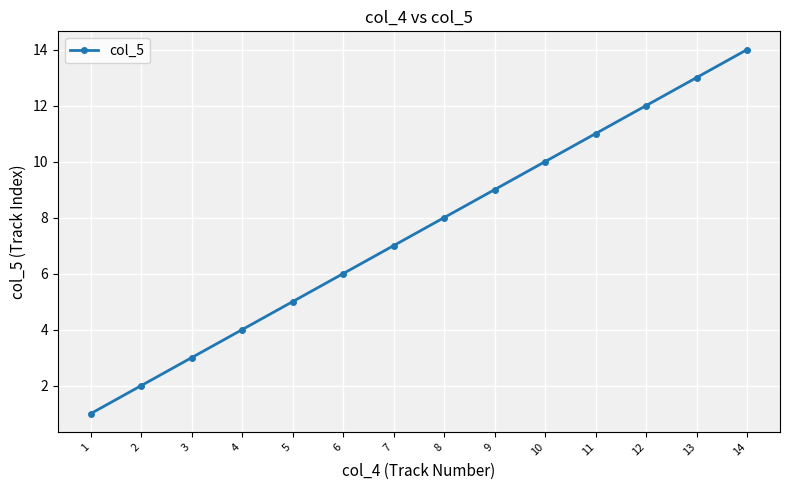

Which has a higher value, 3 or 2?

3